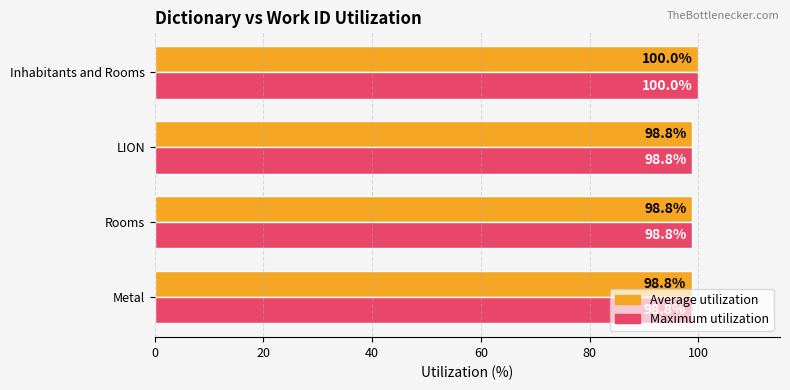

The value of Maximum utilization at Rooms is 150.3. True or false?

False